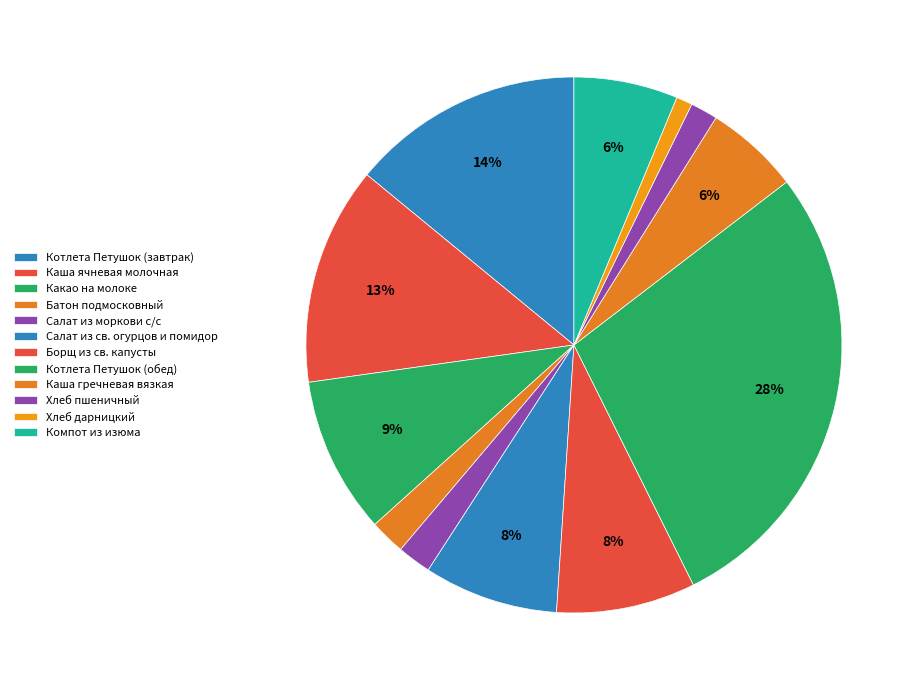

What portion of the pie excludes Каша гречневая вязкая?

94.3%